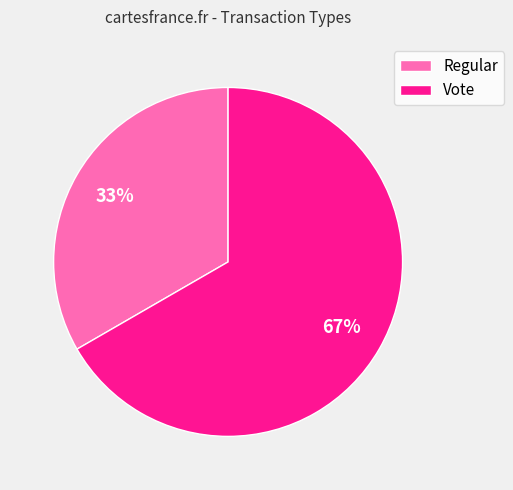

Is it true that Regular is 33% of the pie?

True